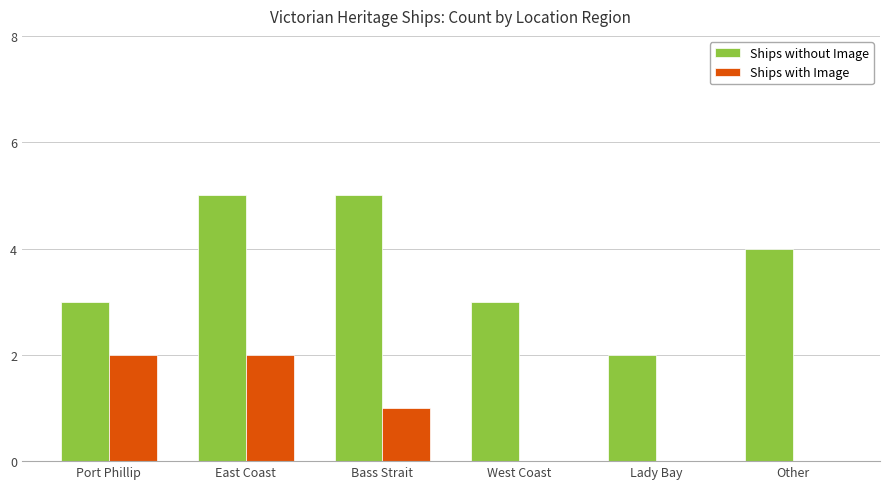

What is the maximum value for Ships without Image?

5